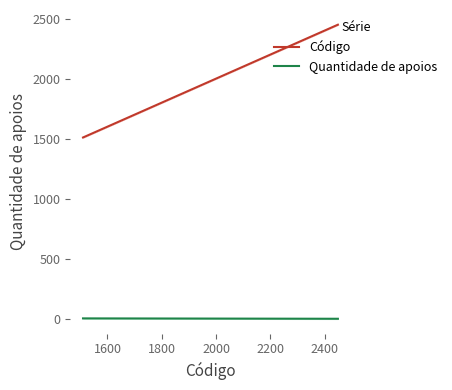

What are all the series names shown in the legend?

Código, Quantidade de apoios